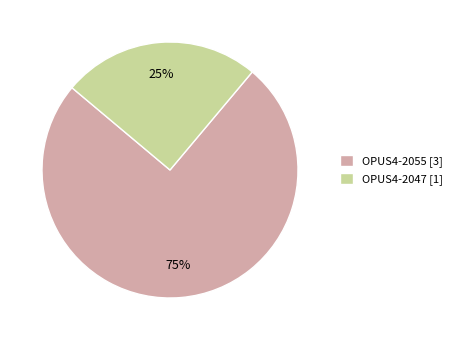

The OPUS4-2047 slice represents 25% of the pie. True or false?

True